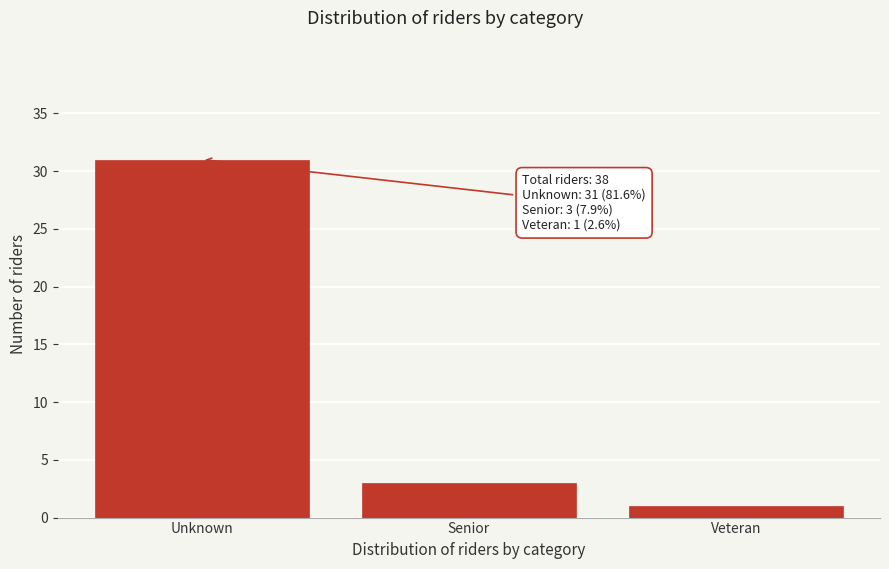

Reading left to right, list all the values displayed in this chart.

31	3	1